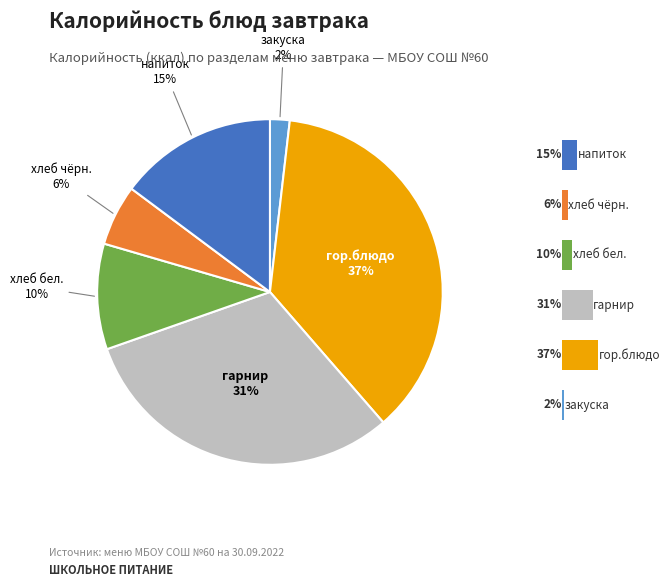

What percentage do закуска and хлеб бел. together represent?

11.7%